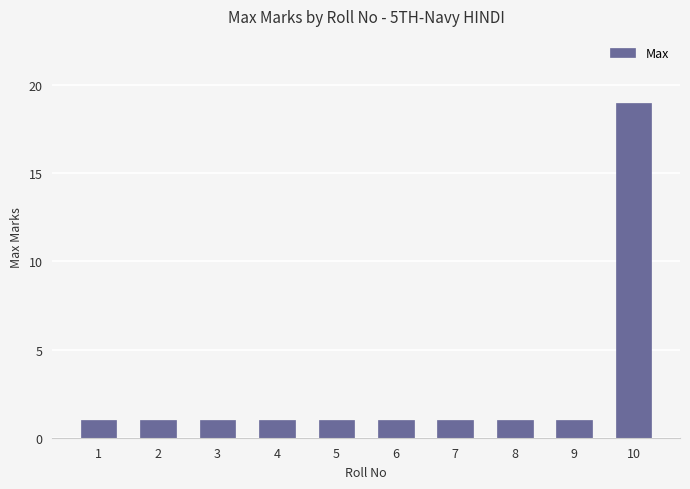

The chart shows a value of 1 at 8. True or false?

True